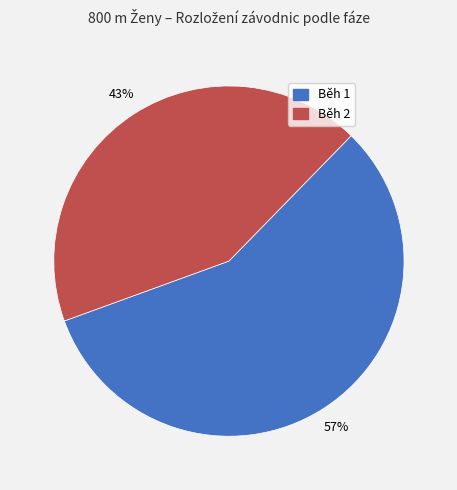

True or false: Běh 1 accounts for 57% of the total.

True